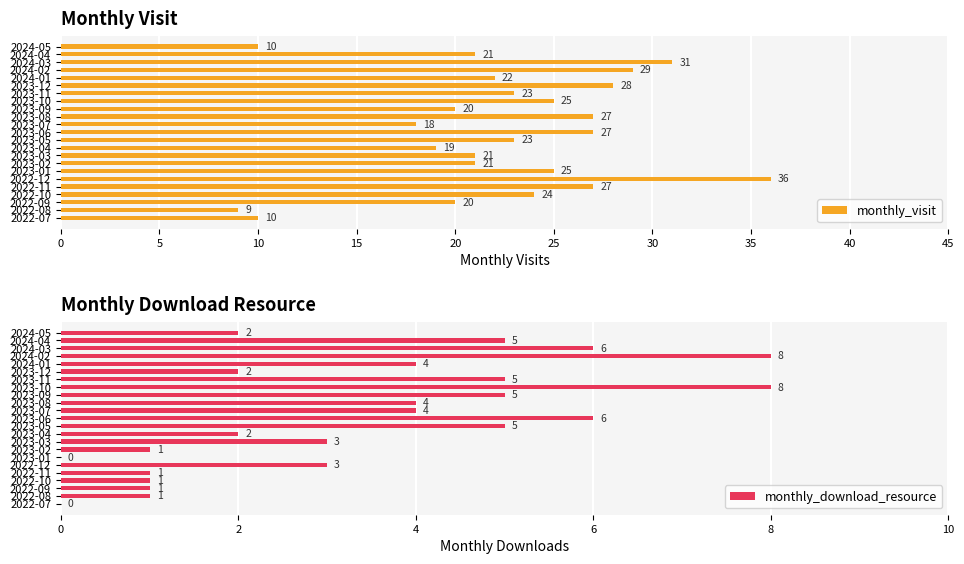

The monthly_visit series shows 32 at 2023-09. True or false?

False